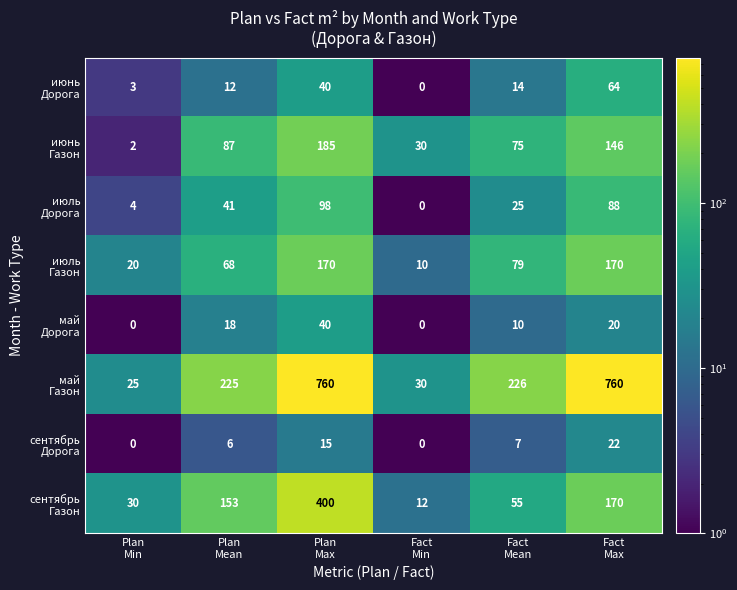

At how many categories does at least one series exceed 105?

4